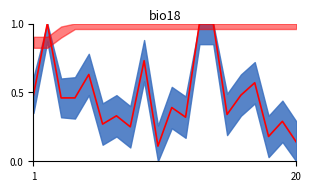

True or false: the data has more than 1 interior local peaks.

True